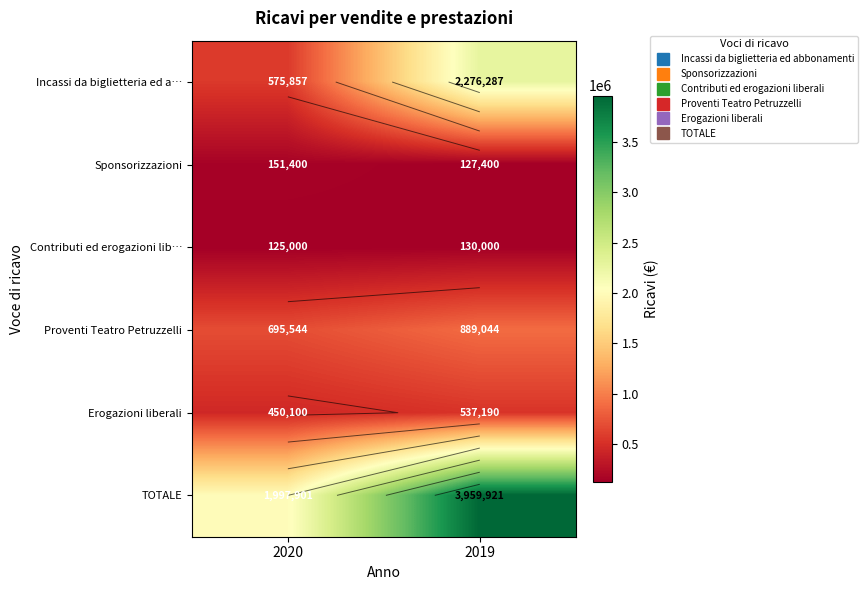

How many data points in Erogazioni liberali are less than 537190?

1